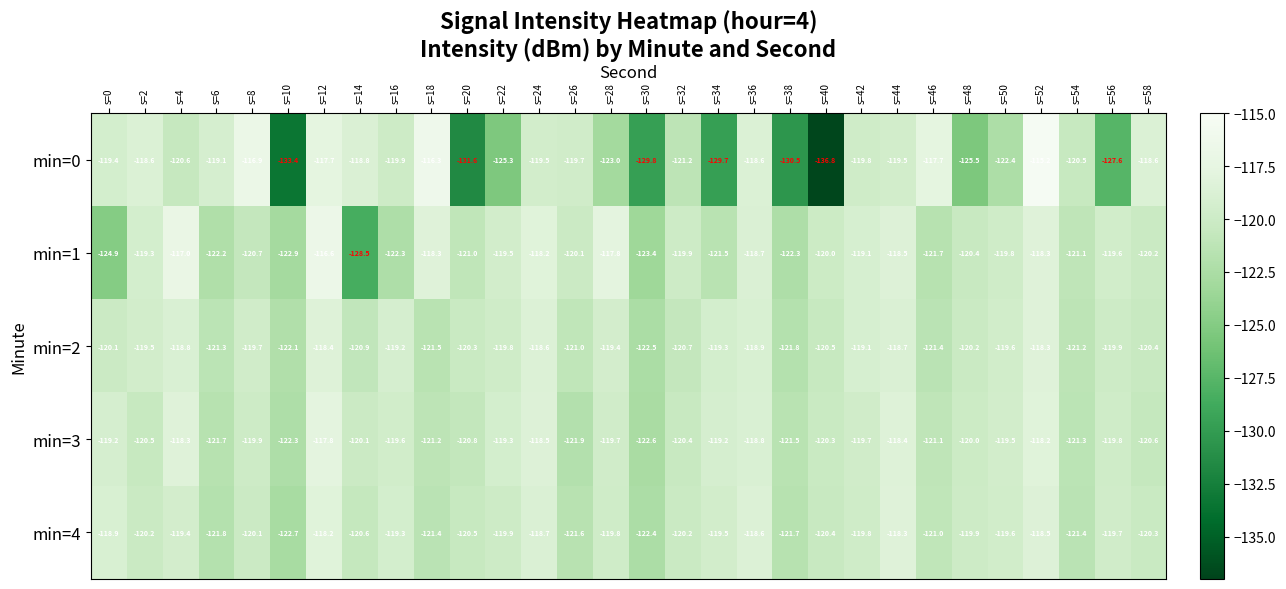

Which series has the largest range (max minus min)?

min=0